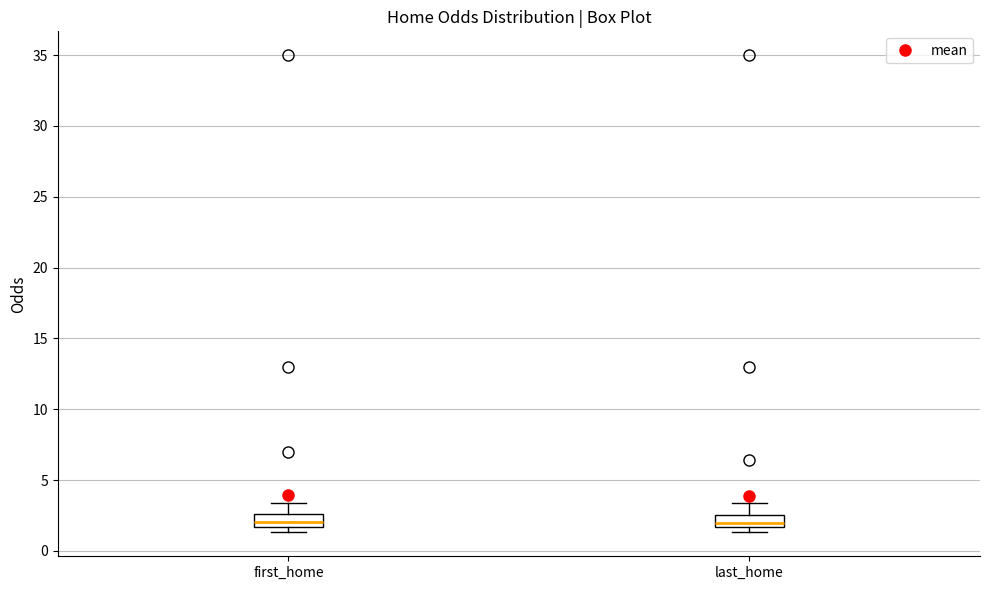

Reading left to right, read every box against the y-axis: the position of its median line, the range the box covers, and the ends of its whiskers. The values are not printed on the chart, so give them approximately, as read against the axis.

first_home: median 2.0, box 1.5 to 2.5, whiskers 1.5 (just below the box's lower edge) to 3.5
last_home: median 2.0, box 1.5 to 2.5, whiskers 1.5 (just below the box's lower edge) to 3.5